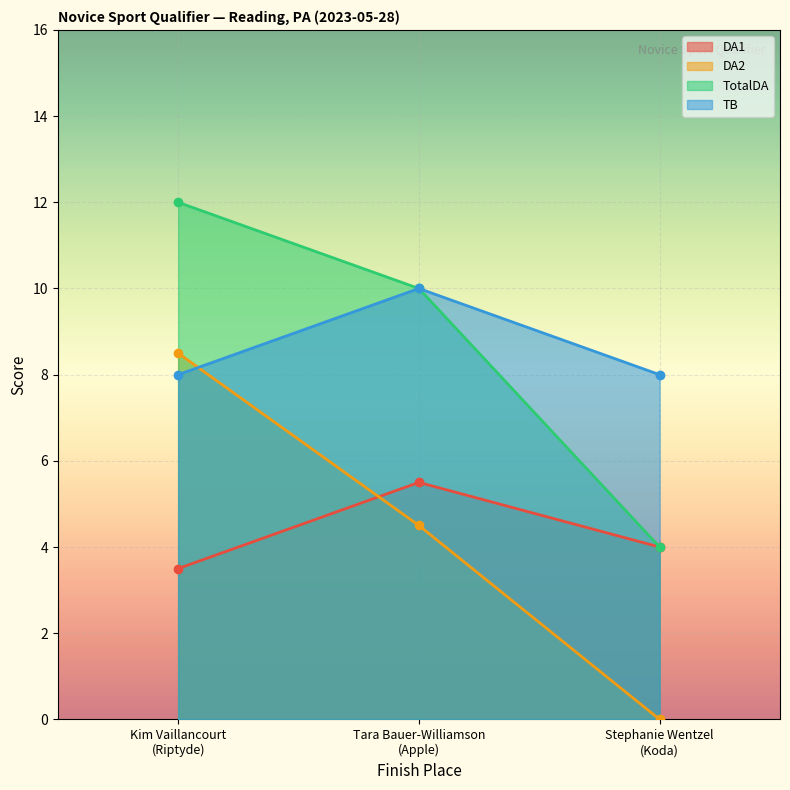

What is the difference between the second highest and minimum values in the TotalDA series?

6.0